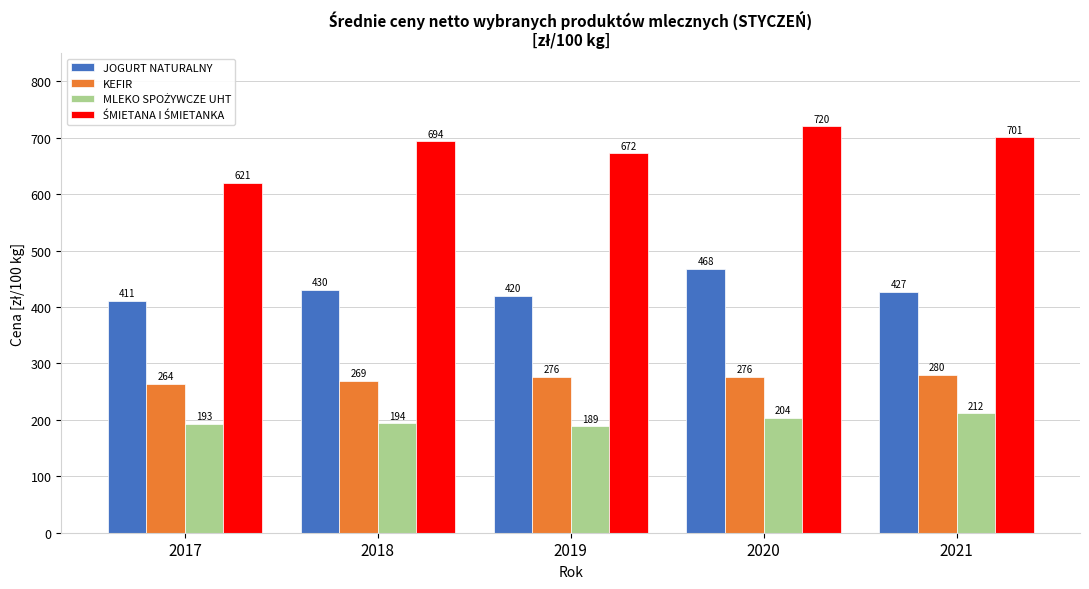

At which label does JOGURT NATURALNY reach its peak?

2020